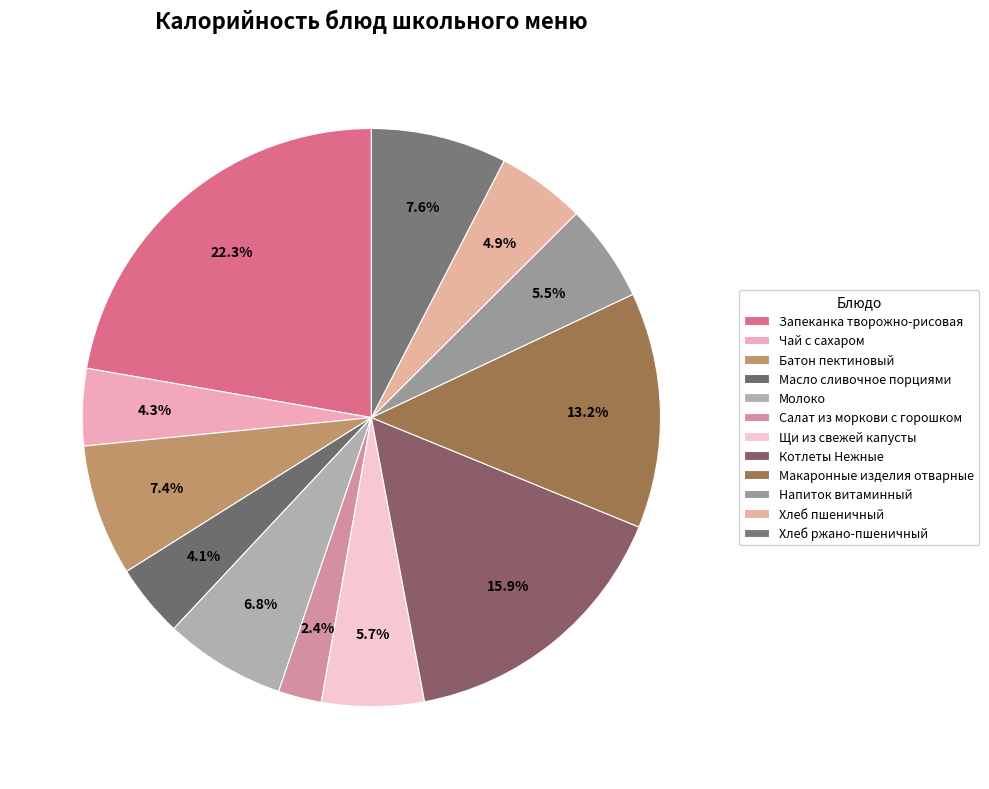

To the nearest percent, what is the average slice percentage?

8%